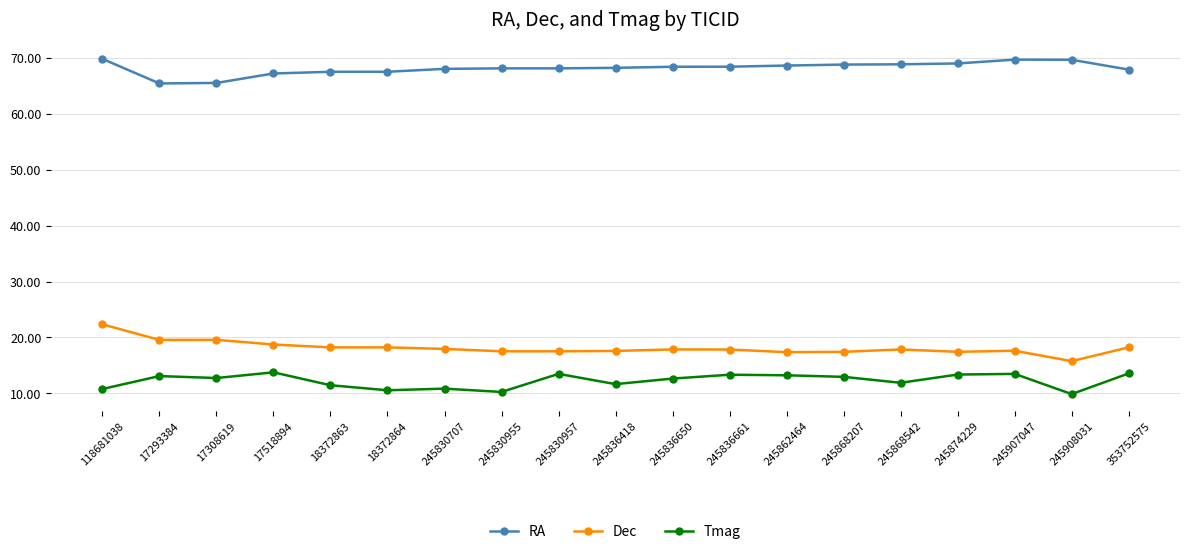

What position from the left is 245874229?

16